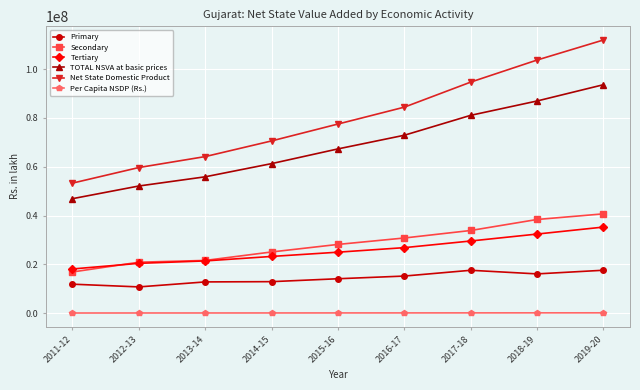

The value of Per Capita NSDP (Rs.) at 2011-12 is 87480.6. True or false?

True